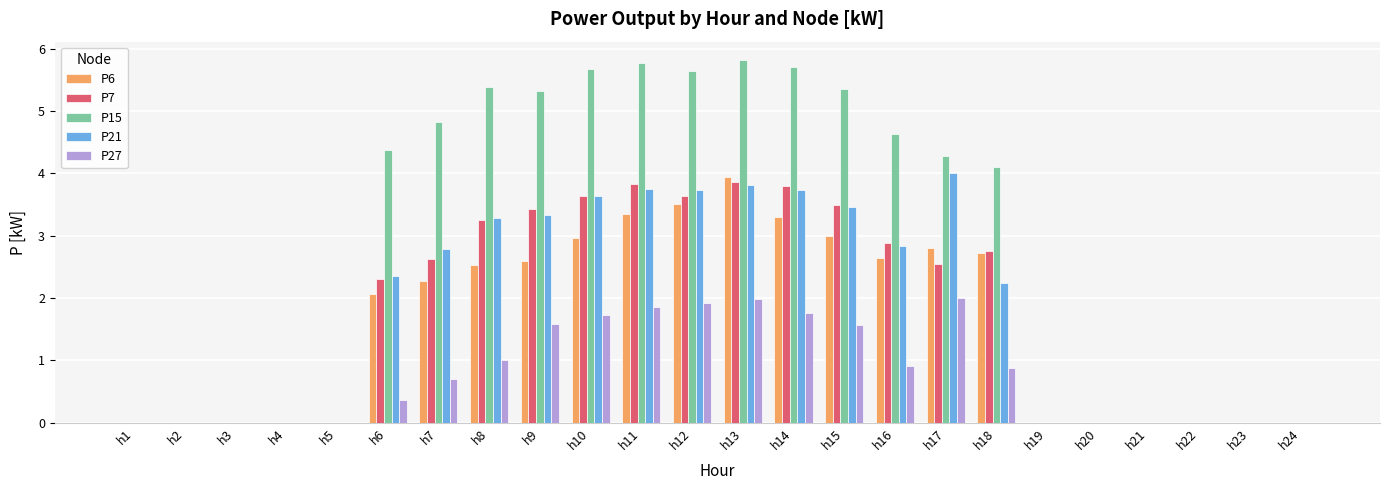

Is it true that P15 equals 4.8 at h7?

True